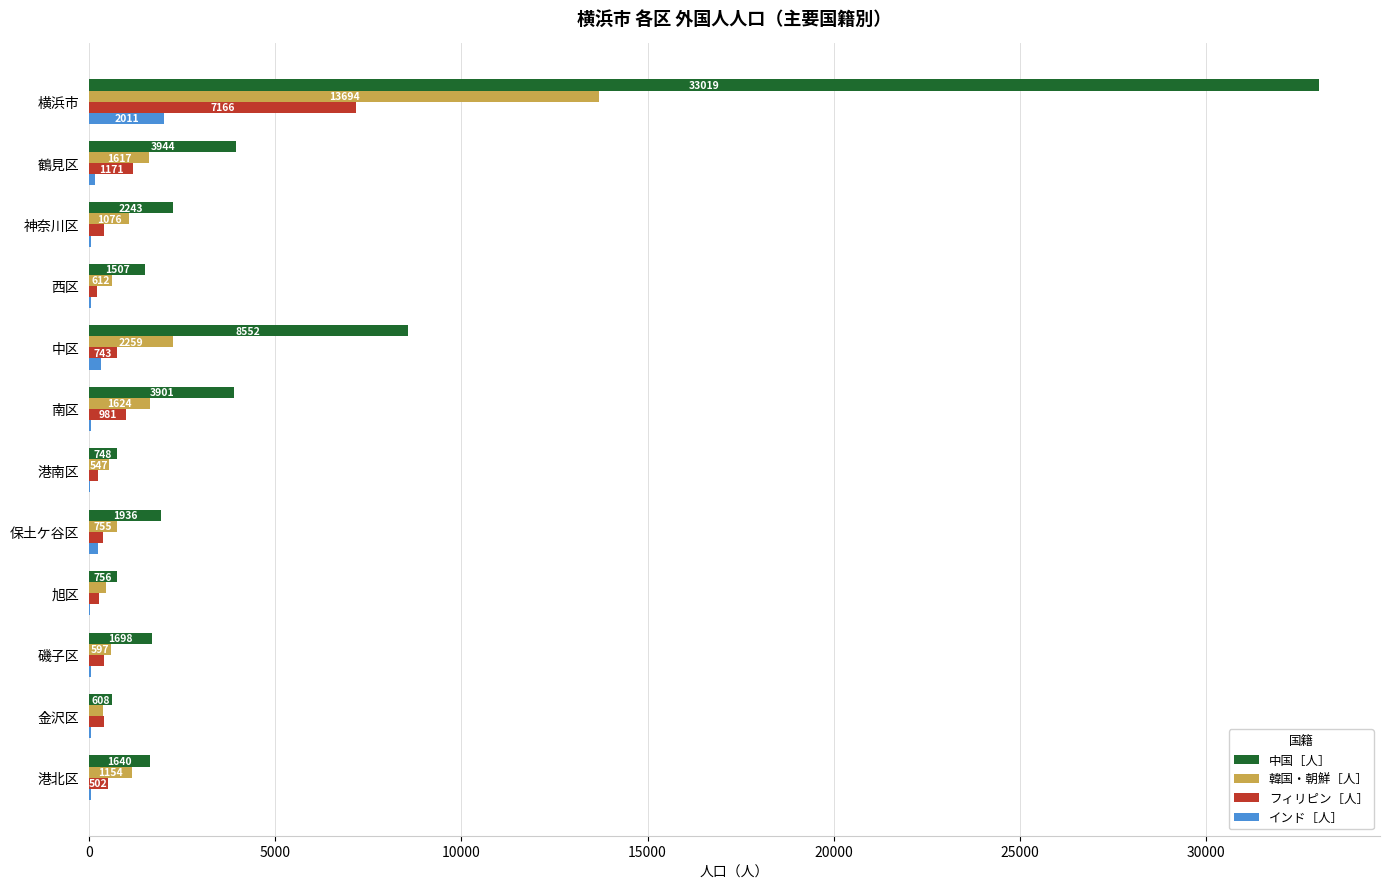

What is the sum of the 韓国・朝鮮［人］ values at 磯子区 and 保土ケ谷区?

1352